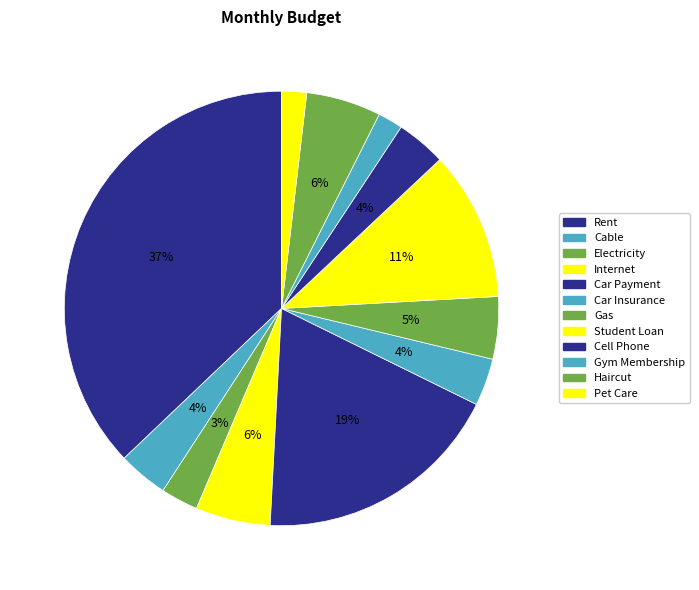

Which category has the smallest portion of the pie?

Gym Membership